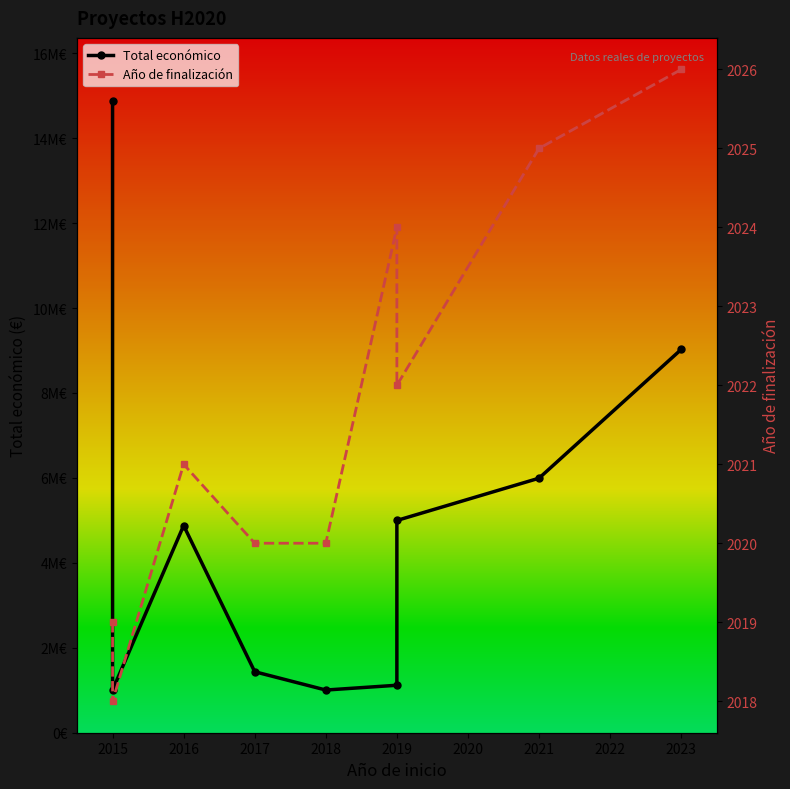

In Año de finalización, how many points are lower than both neighbors (excluding endpoints)?

2